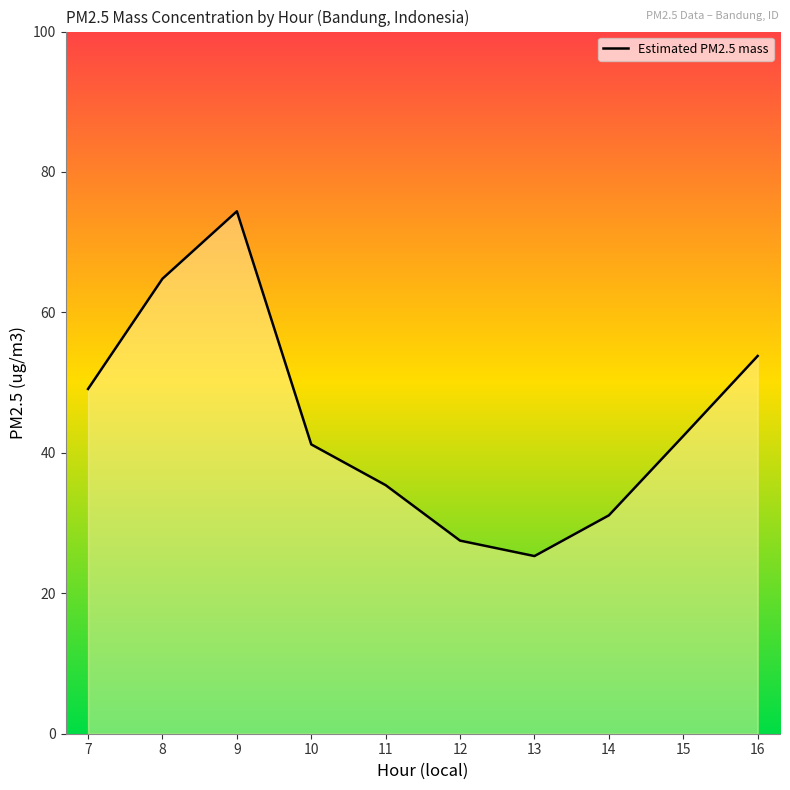

True or false: the data has more than 2 interior local peaks.

False